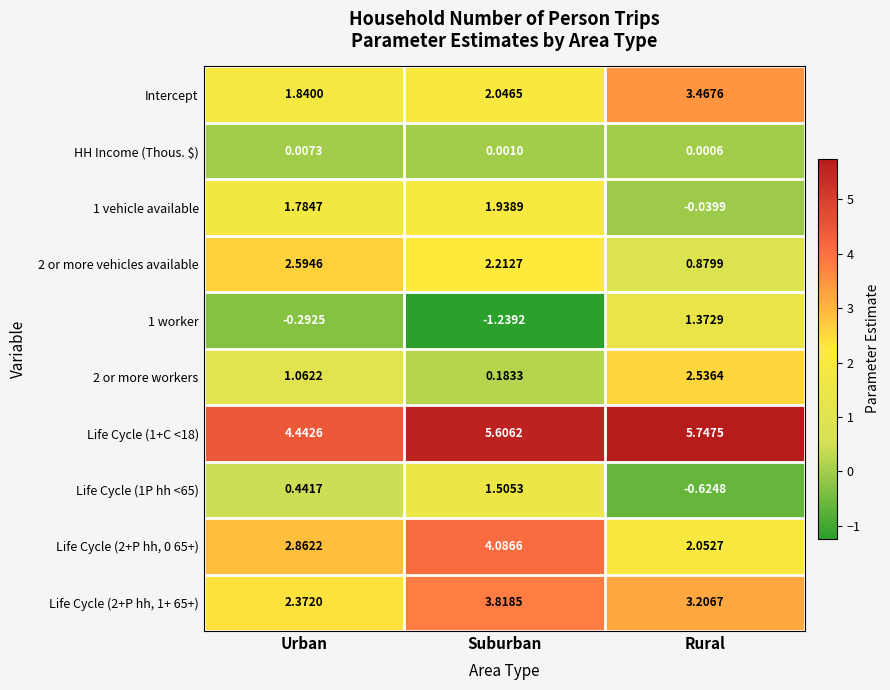

At which category is the sum across all series the highest?

Suburban